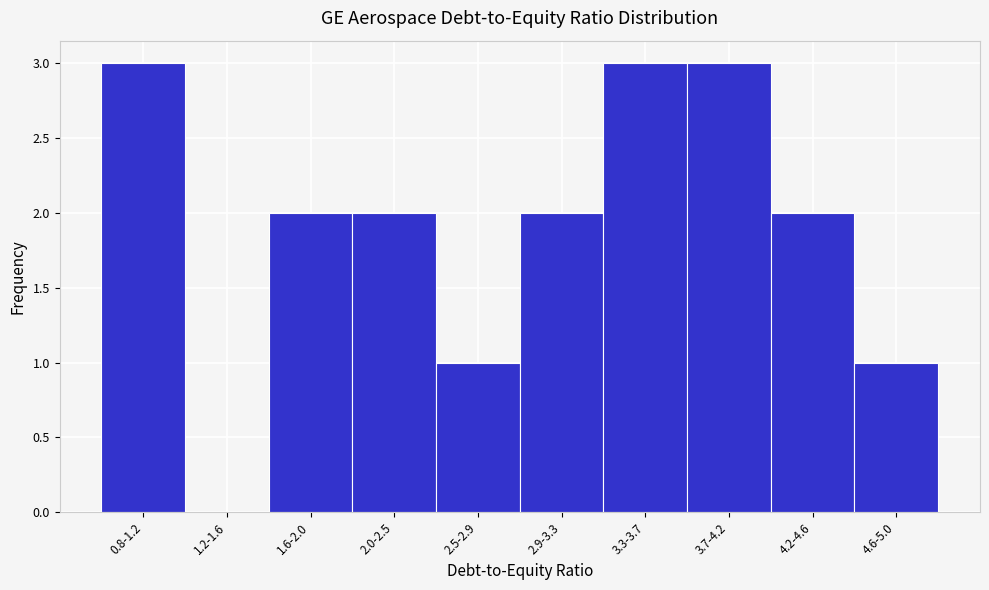

Reading right to left, transcribe all the data shown in this chart.

4.6-5.0=1	4.2-4.6=2	3.7-4.2=3	3.3-3.7=3	2.9-3.3=2	2.5-2.9=1	2.0-2.5=2	1.6-2.0=2	1.2-1.6=0	0.8-1.2=3